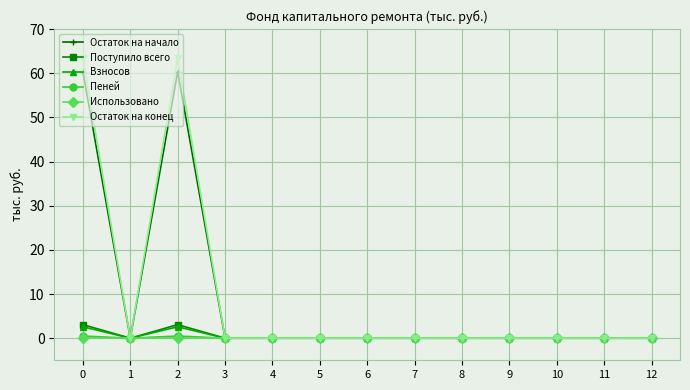

True or false: Пеней has a value of 0.0 at 6.

True